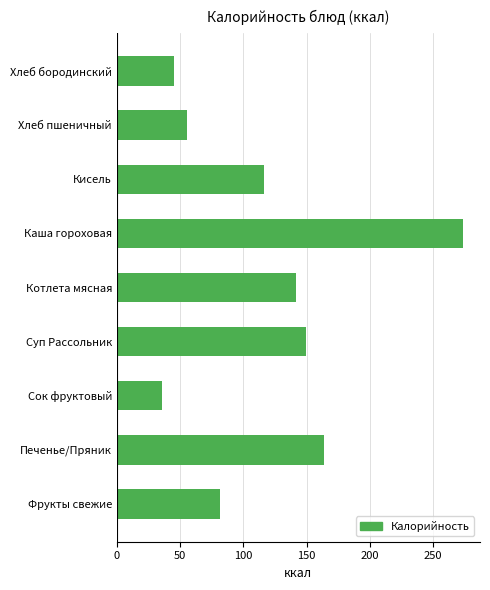

Approximately how many times larger is the value at Суп Рассольник compared to Печенье/Пряник?

0.9